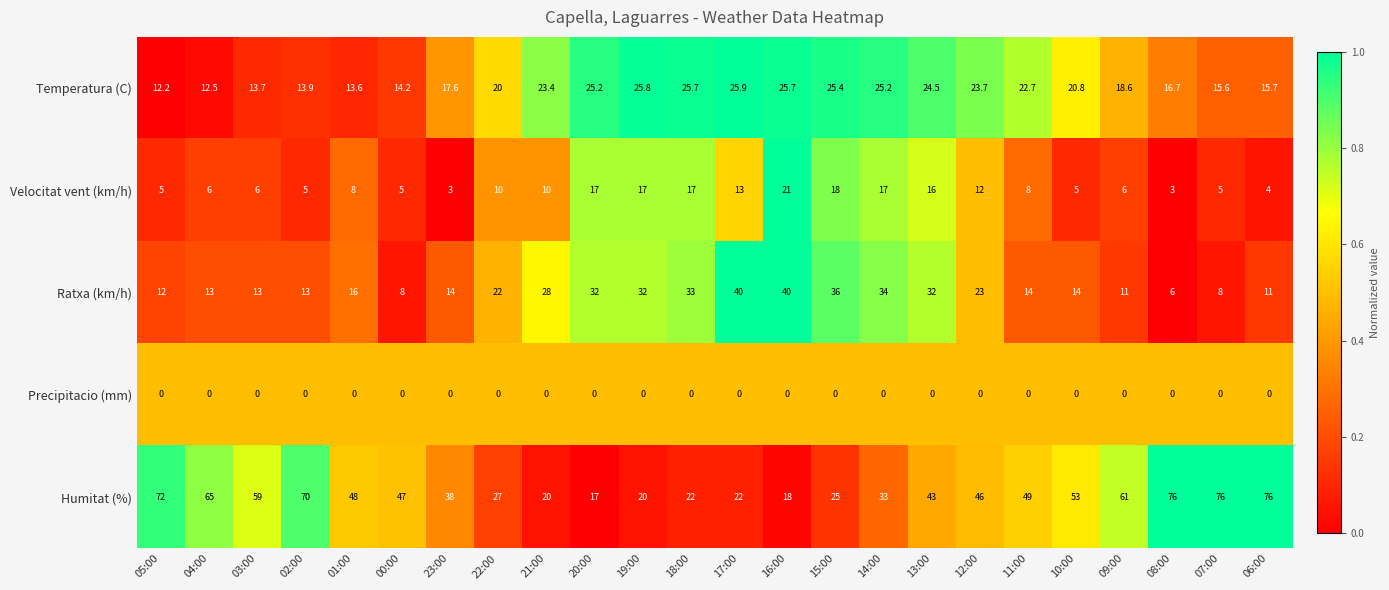

Which series has the widest spread of values?

Humitat (%)